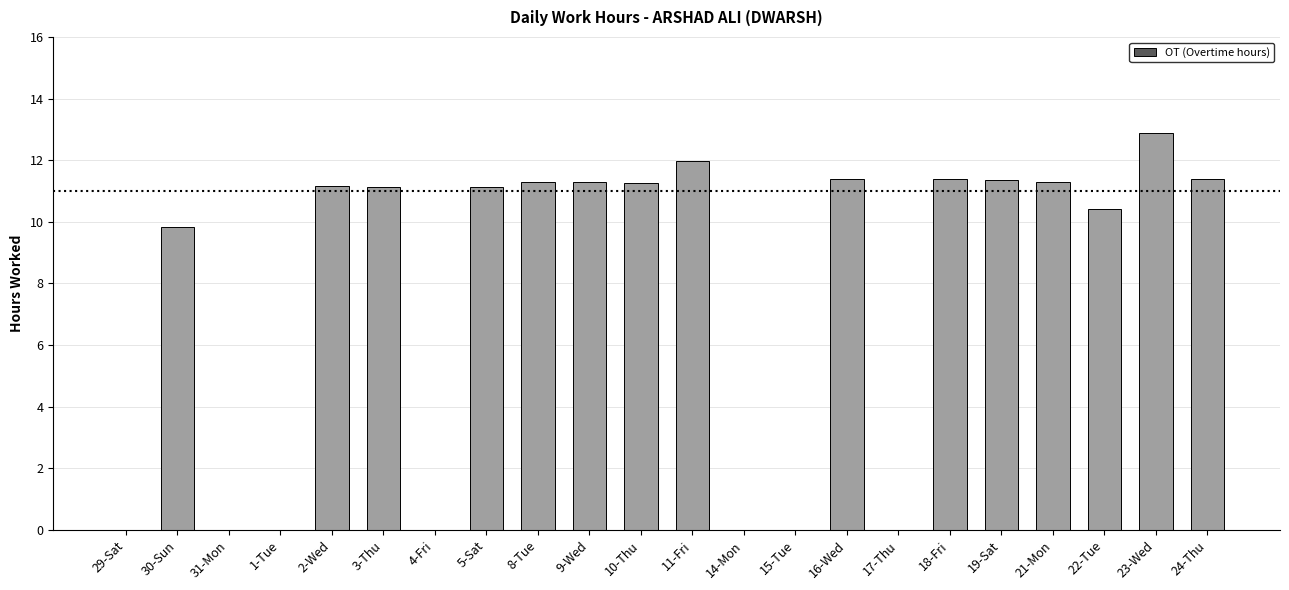

What is the change in value from 29-Sat to 21-Mon?

+11.3